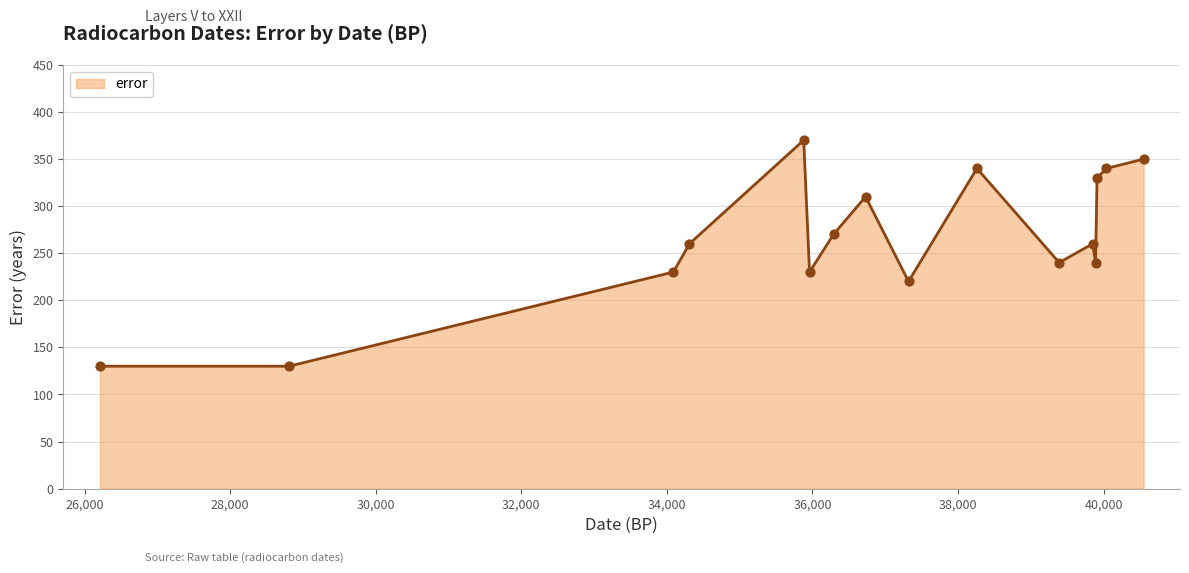

What is the difference between the maximum and minimum values?

240